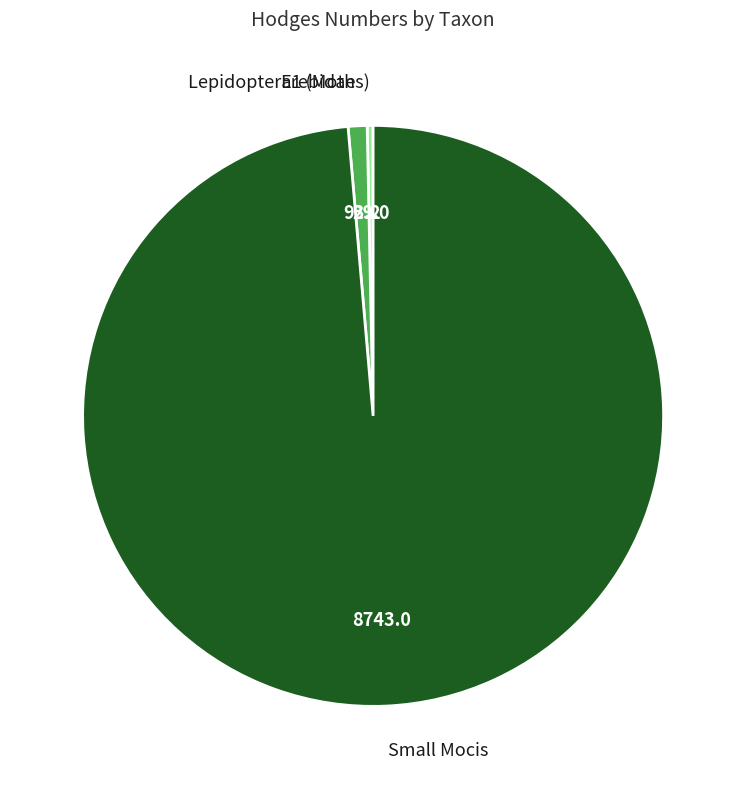

Which slice is the smallest?

Lepidoptera1 (Moths)